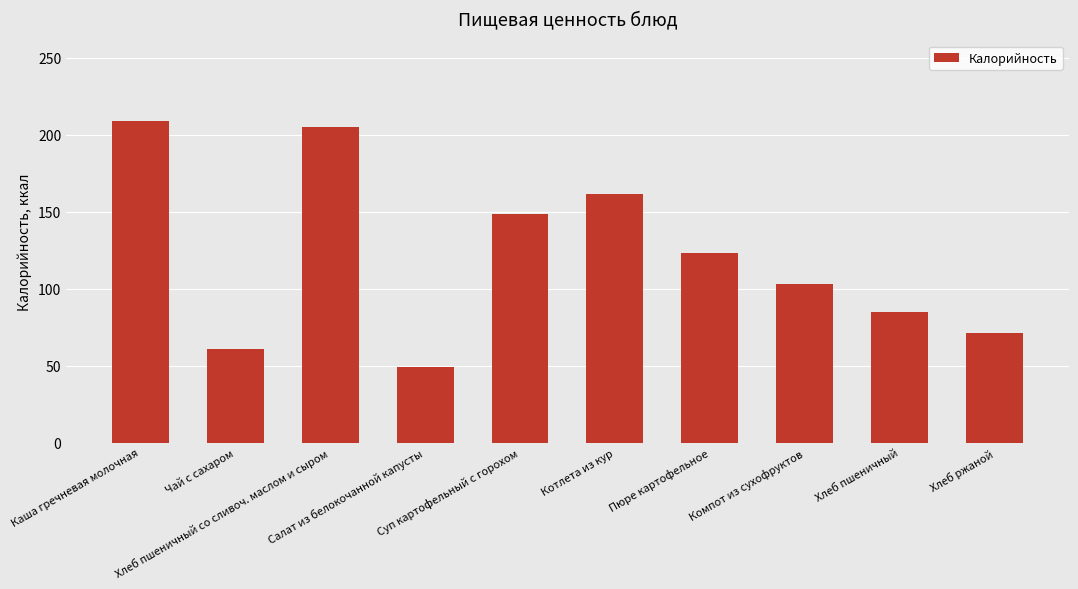

Reading left to right, extract all data points from this chart.

Каша гречневая молочная=209.0	Чай с сахаром=61.0	Хлеб пшеничный со сливоч. маслом и сыром=205.0	Салат из белокочанной капусты=49.3	Суп картофельный с горохом=148.5	Котлета из кур=161.3	Пюре картофельное=123.3	Компот из сухофруктов=103.2	Хлеб пшеничный=85.0	Хлеб ржаной=71.0